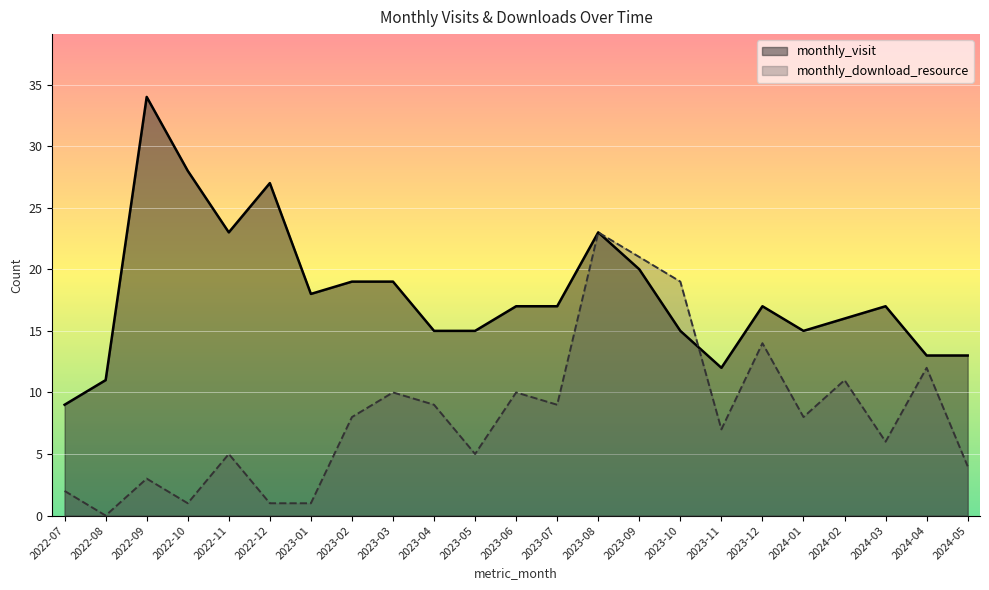

How many values in the monthly_download_resource series exceed 8?

10